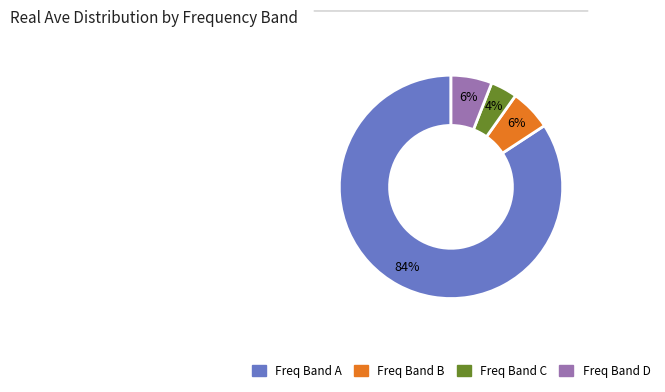

How many segments does this pie chart have?

4